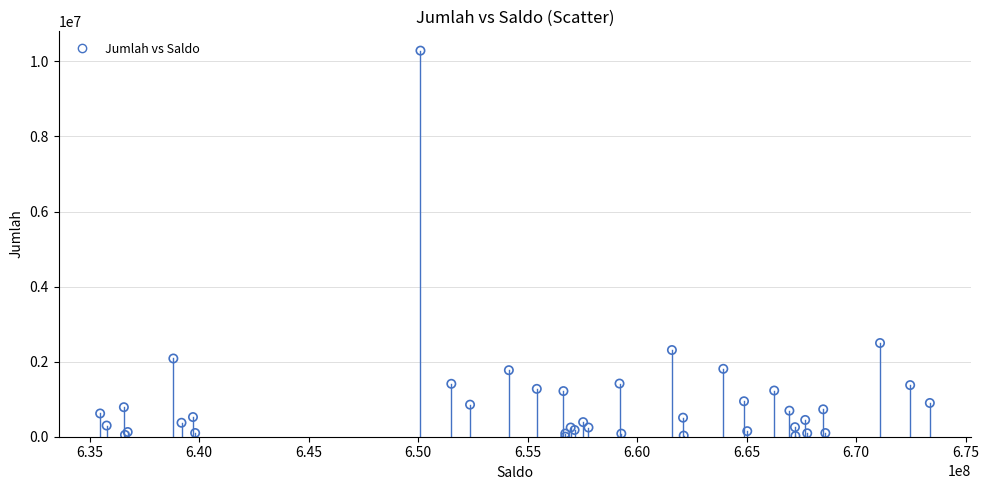

What Y value in the scatter plot is closest to 5144500?

2496500